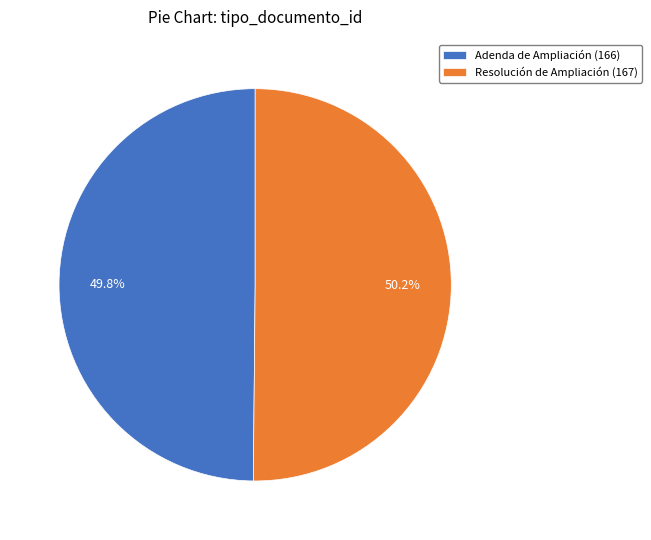

Count the number of slices in the pie.

2